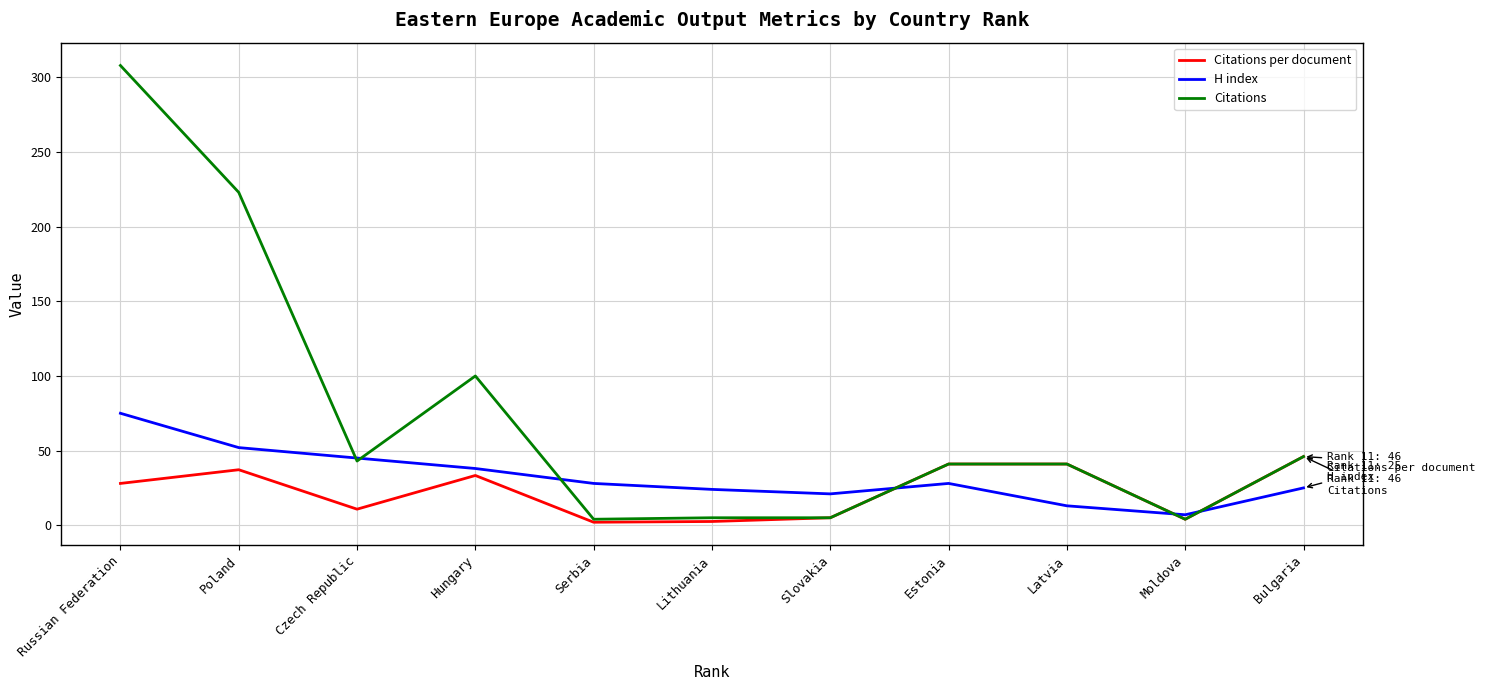

After their last crossing, which series has the higher values: Citations per document or H index?

Citations per document